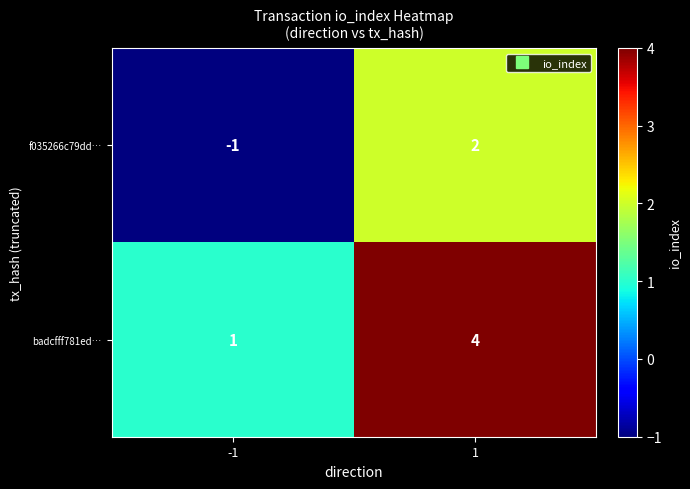

What is the difference between the maximum and minimum values in the badcfff781ed… series?

3